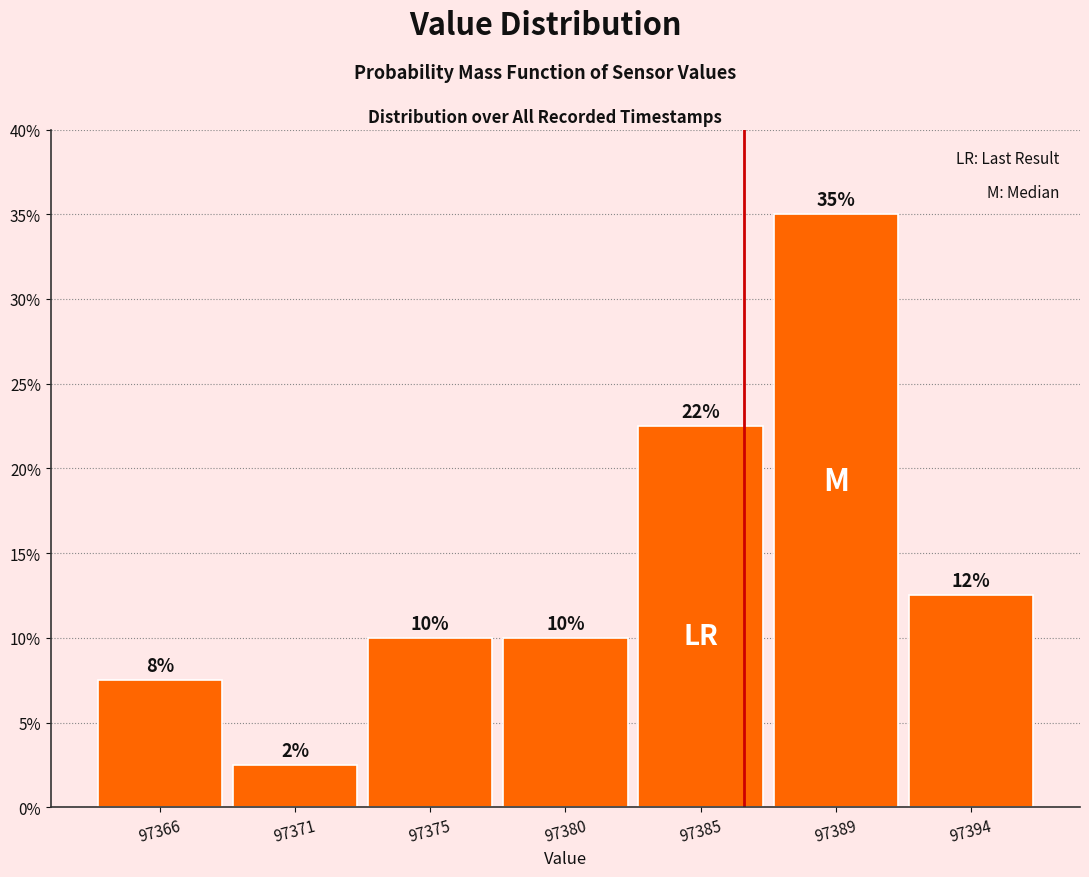

Does the chart contain any negative values?

No